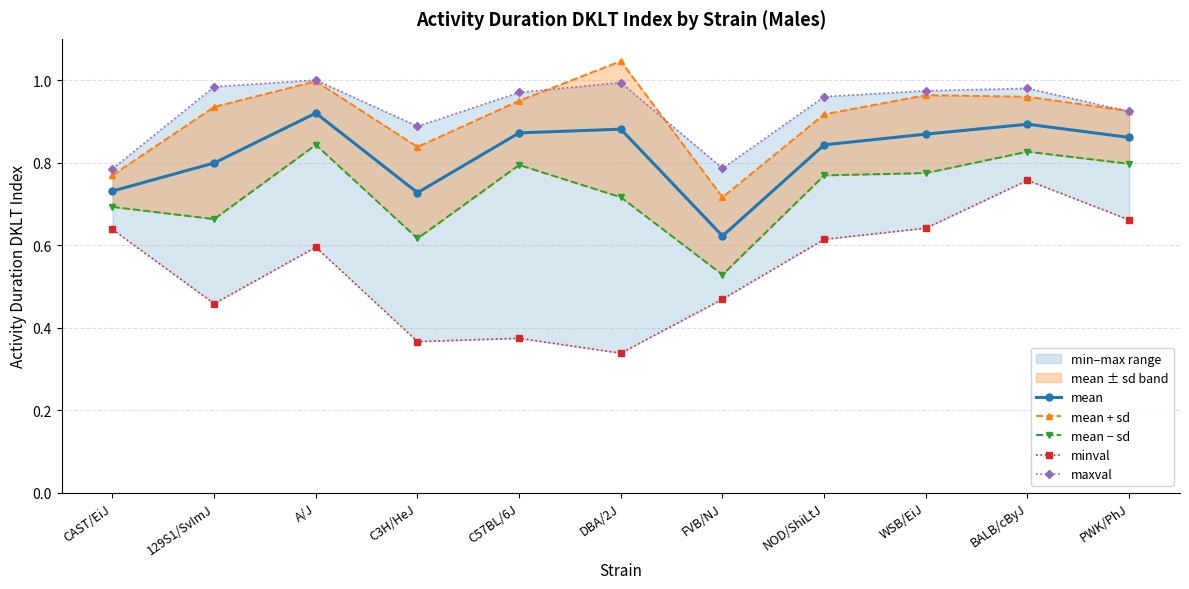

Reading left to right, list all the values displayed in this chart.

mean: CAST/EiJ=0.7	129S1/SvImJ=0.8	A/J=0.9	C3H/HeJ=0.7	C57BL/6J=0.9	DBA/2J=0.9	FVB/NJ=0.6	NOD/ShiLtJ=0.8	WSB/EiJ=0.9	BALB/cByJ=0.9	PWK/PhJ=0.9
mean + sd: CAST/EiJ=0.8	129S1/SvImJ=0.9	A/J=1.0	C3H/HeJ=0.8	C57BL/6J=0.9	DBA/2J=1.0	FVB/NJ=0.7	NOD/ShiLtJ=0.9	WSB/EiJ=1.0	BALB/cByJ=1.0	PWK/PhJ=0.9
mean − sd: CAST/EiJ=0.7	129S1/SvImJ=0.7	A/J=0.8	C3H/HeJ=0.6	C57BL/6J=0.8	DBA/2J=0.7	FVB/NJ=0.5	NOD/ShiLtJ=0.8	WSB/EiJ=0.8	BALB/cByJ=0.8	PWK/PhJ=0.8
minval: CAST/EiJ=0.6	129S1/SvImJ=0.5	A/J=0.6	C3H/HeJ=0.4	C57BL/6J=0.4	DBA/2J=0.3	FVB/NJ=0.5	NOD/ShiLtJ=0.6	WSB/EiJ=0.6	BALB/cByJ=0.8	PWK/PhJ=0.7
maxval: CAST/EiJ=0.8	129S1/SvImJ=1.0	A/J=1.0	C3H/HeJ=0.9	C57BL/6J=1.0	DBA/2J=1.0	FVB/NJ=0.8	NOD/ShiLtJ=1.0	WSB/EiJ=1.0	BALB/cByJ=1.0	PWK/PhJ=0.9